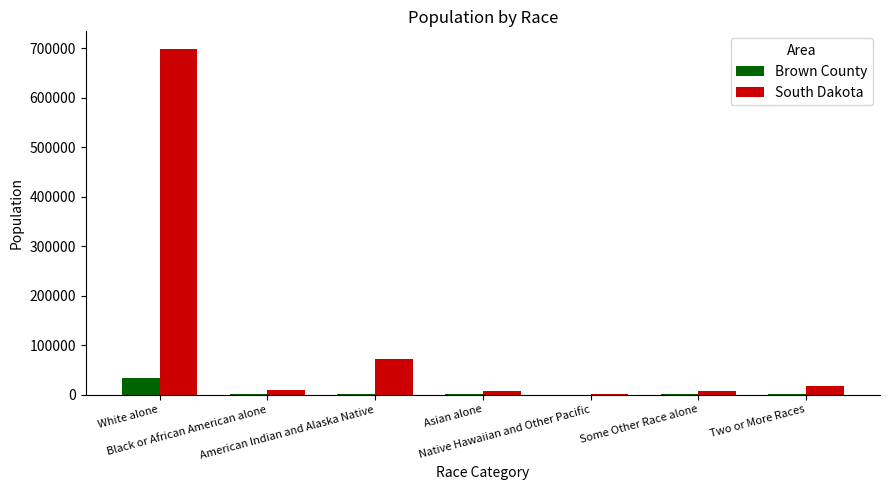

What is the maximum value for South Dakota?

699392